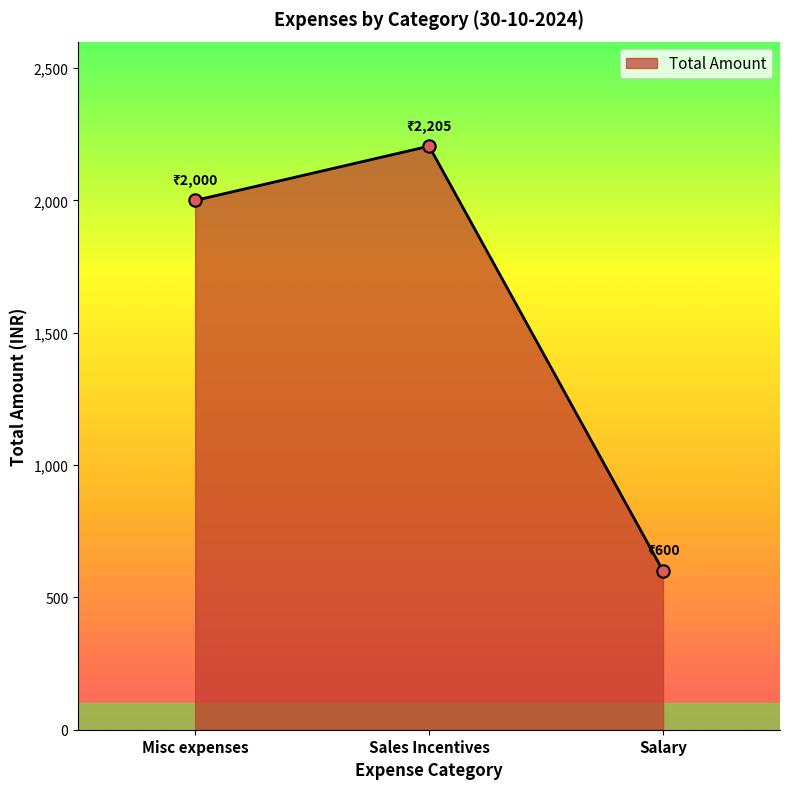

Approximately how many times larger is the value at Salary compared to Misc expenses?

0.3